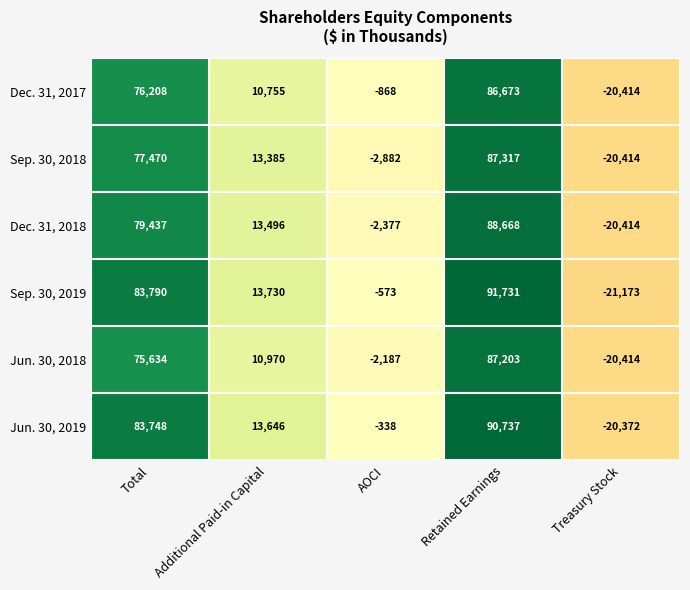

Rank the series by their maximum value, from highest to lowest.

Sep. 30, 2019, Jun. 30, 2019, Dec. 31, 2018, Sep. 30, 2018, Jun. 30, 2018, Dec. 31, 2017